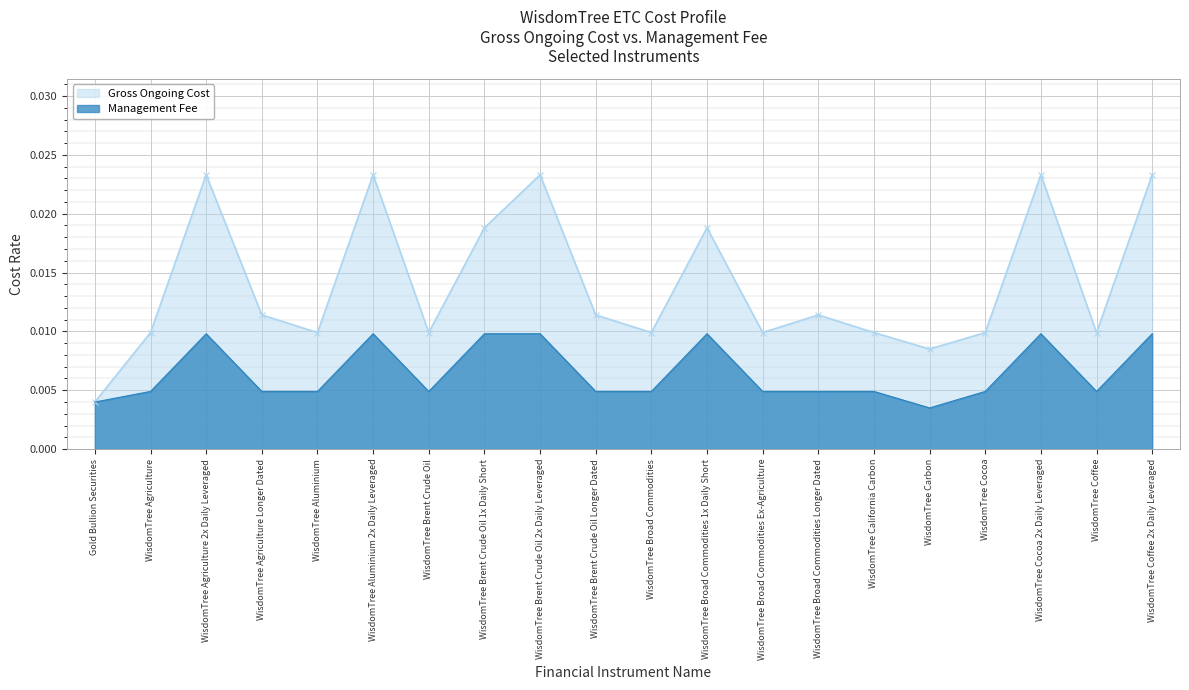

What position from the right is WisdomTree Aluminium?

16